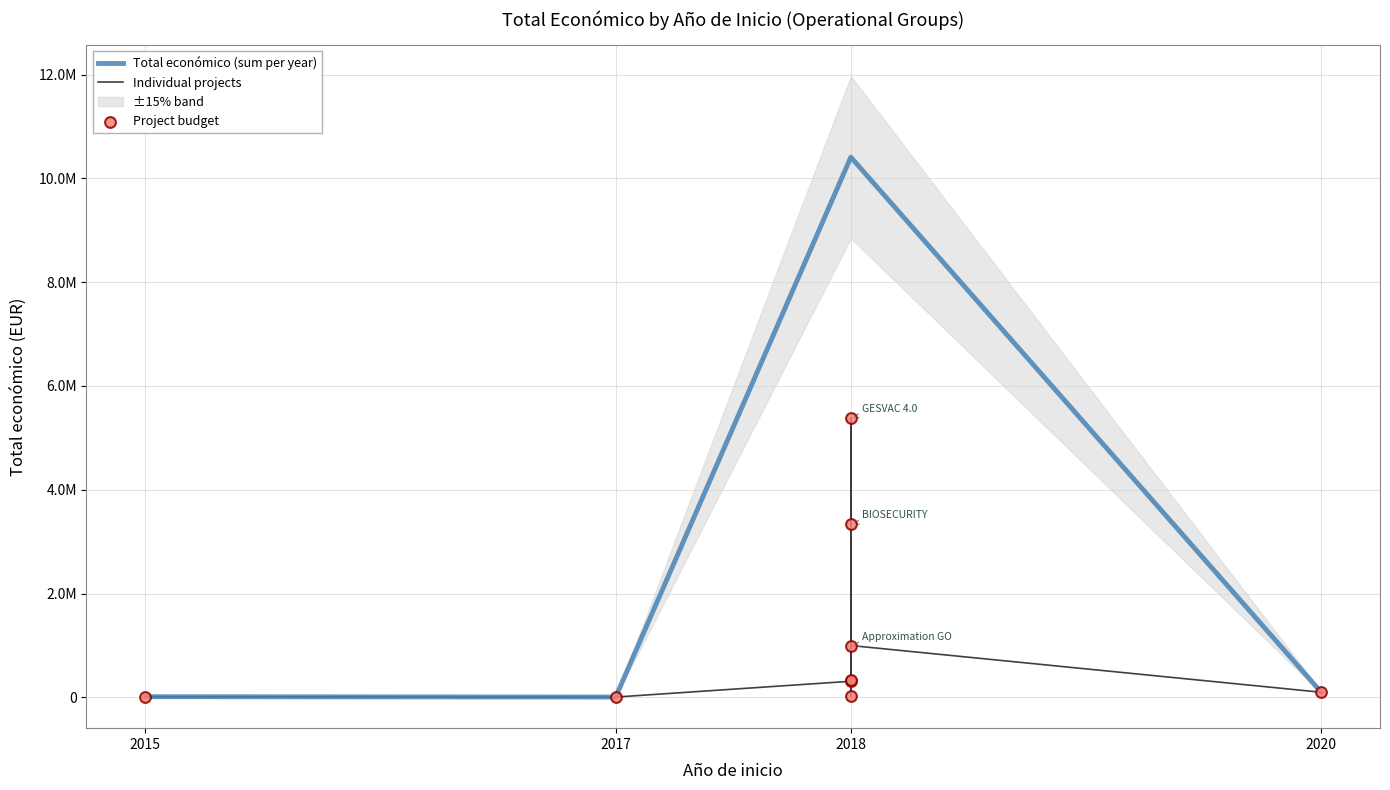

Between 2018 and 2020, which is larger?

2018